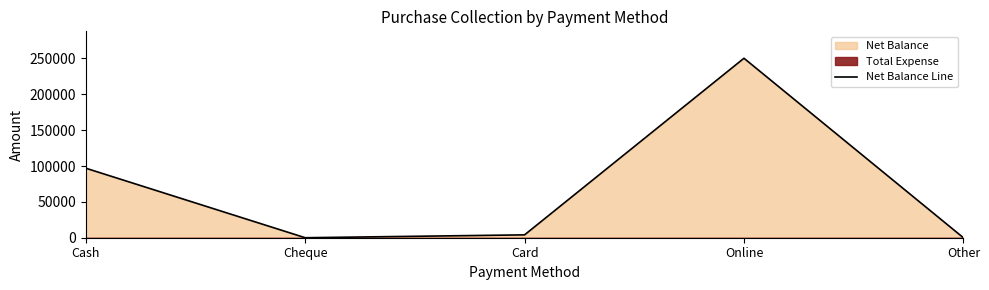

Which category has the highest value in the Net Balance Line series?

Online